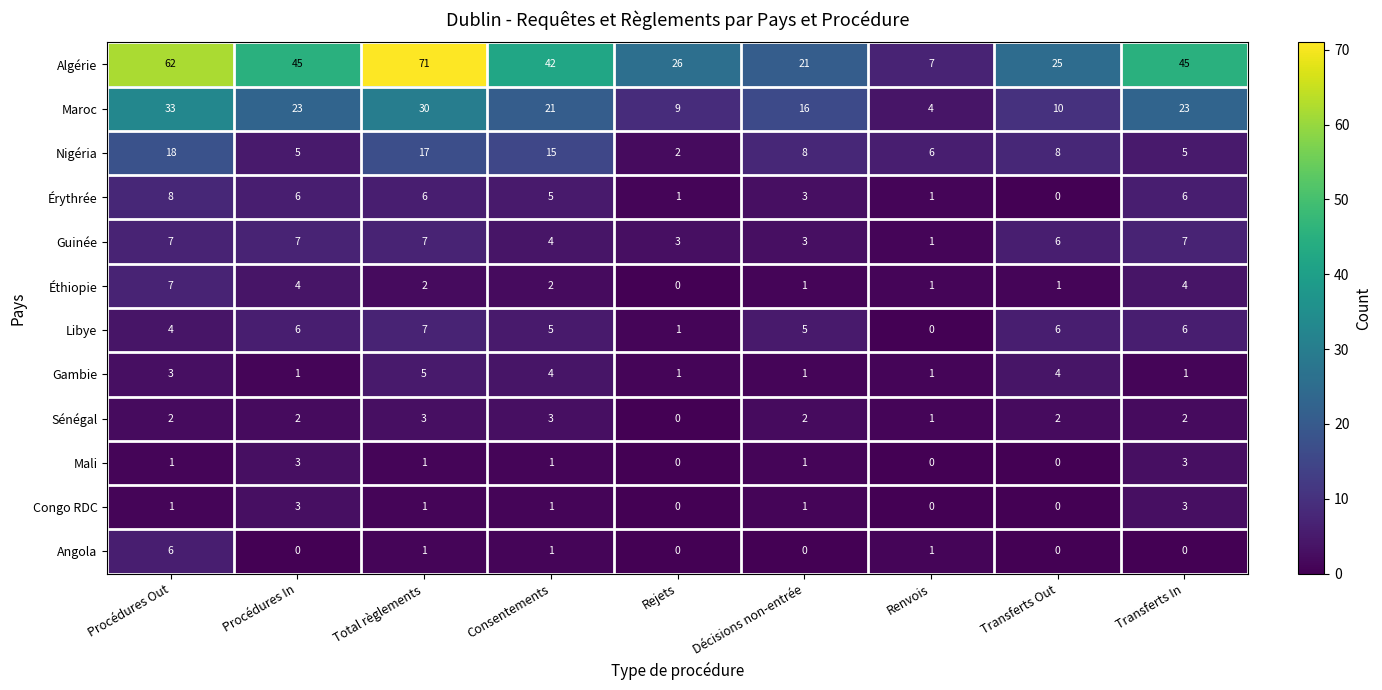

The Éthiopie series shows 1 at Transferts Out. True or false?

True